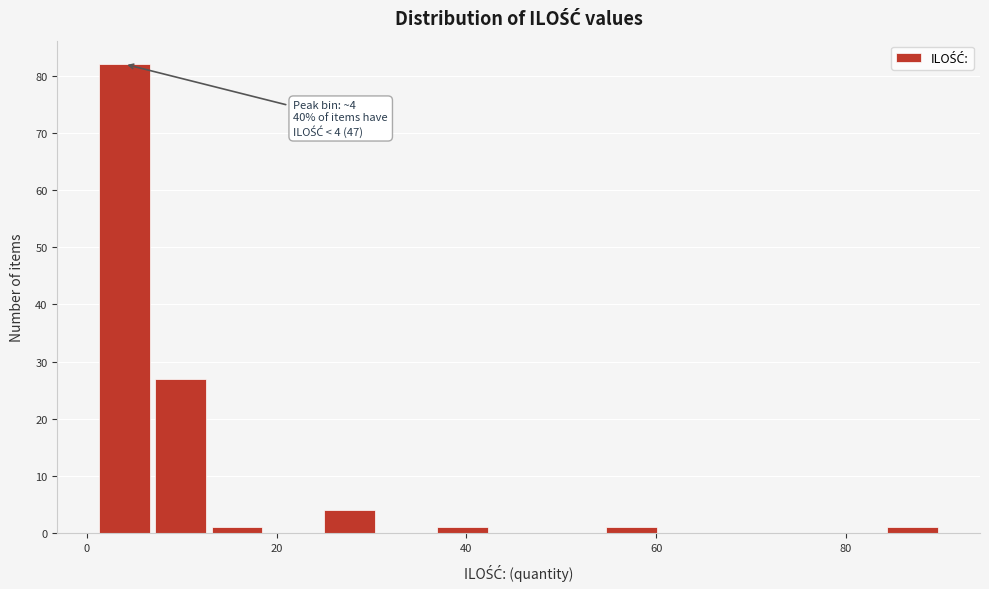

Around what value on the x-axis is the tallest bar? Give the approximate position of its centre, as read against the axis.

4